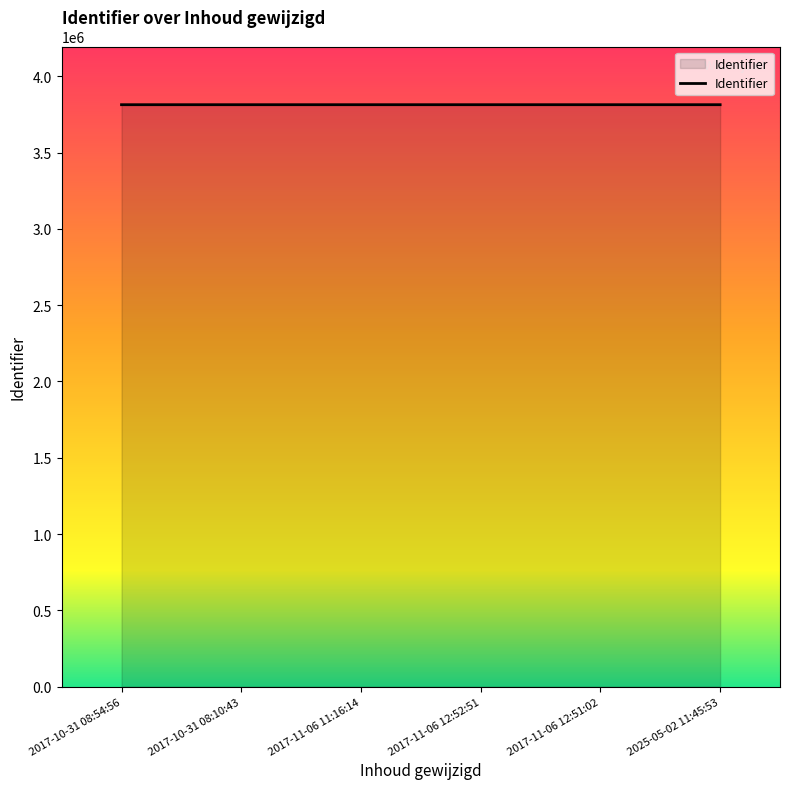

Is it true that the value at 2017-10-31 08:54:56 is 6527929?

False